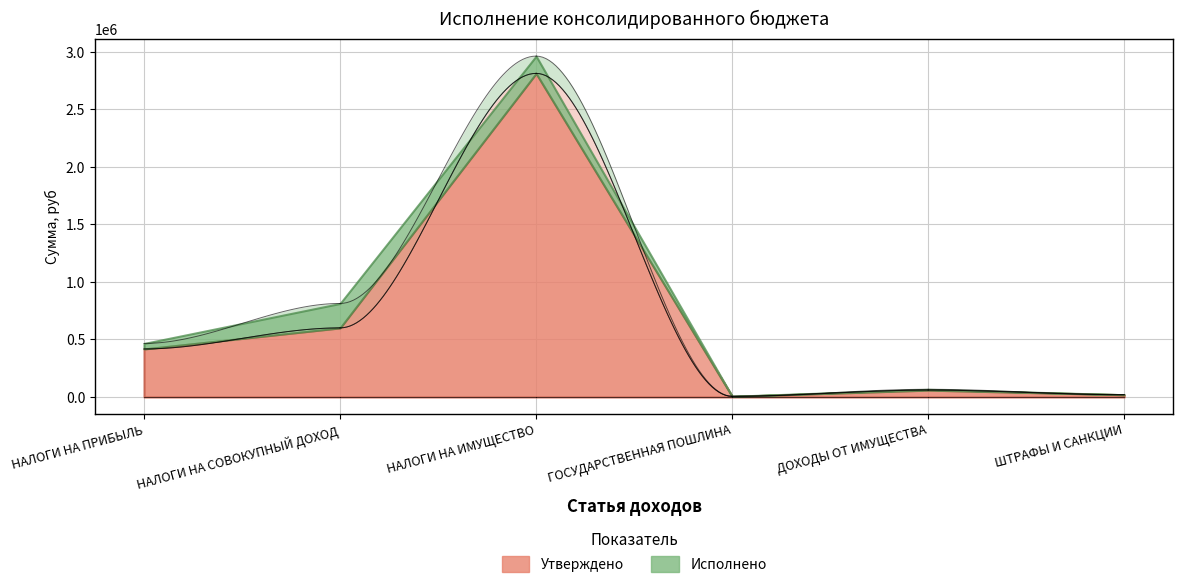

Does the chart display data point markers on the line(s)?

No